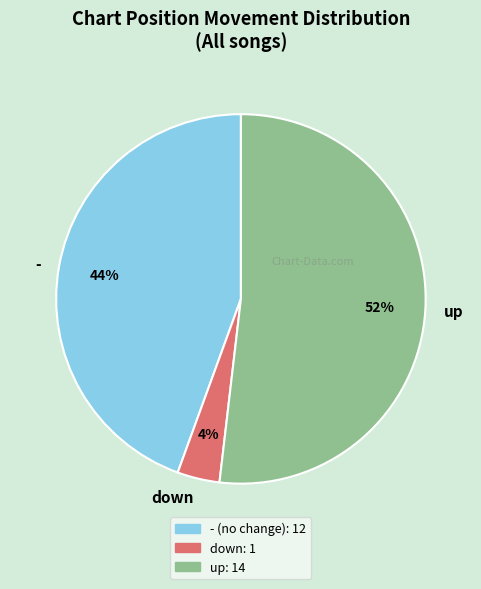

Between up and -, which is larger?

up